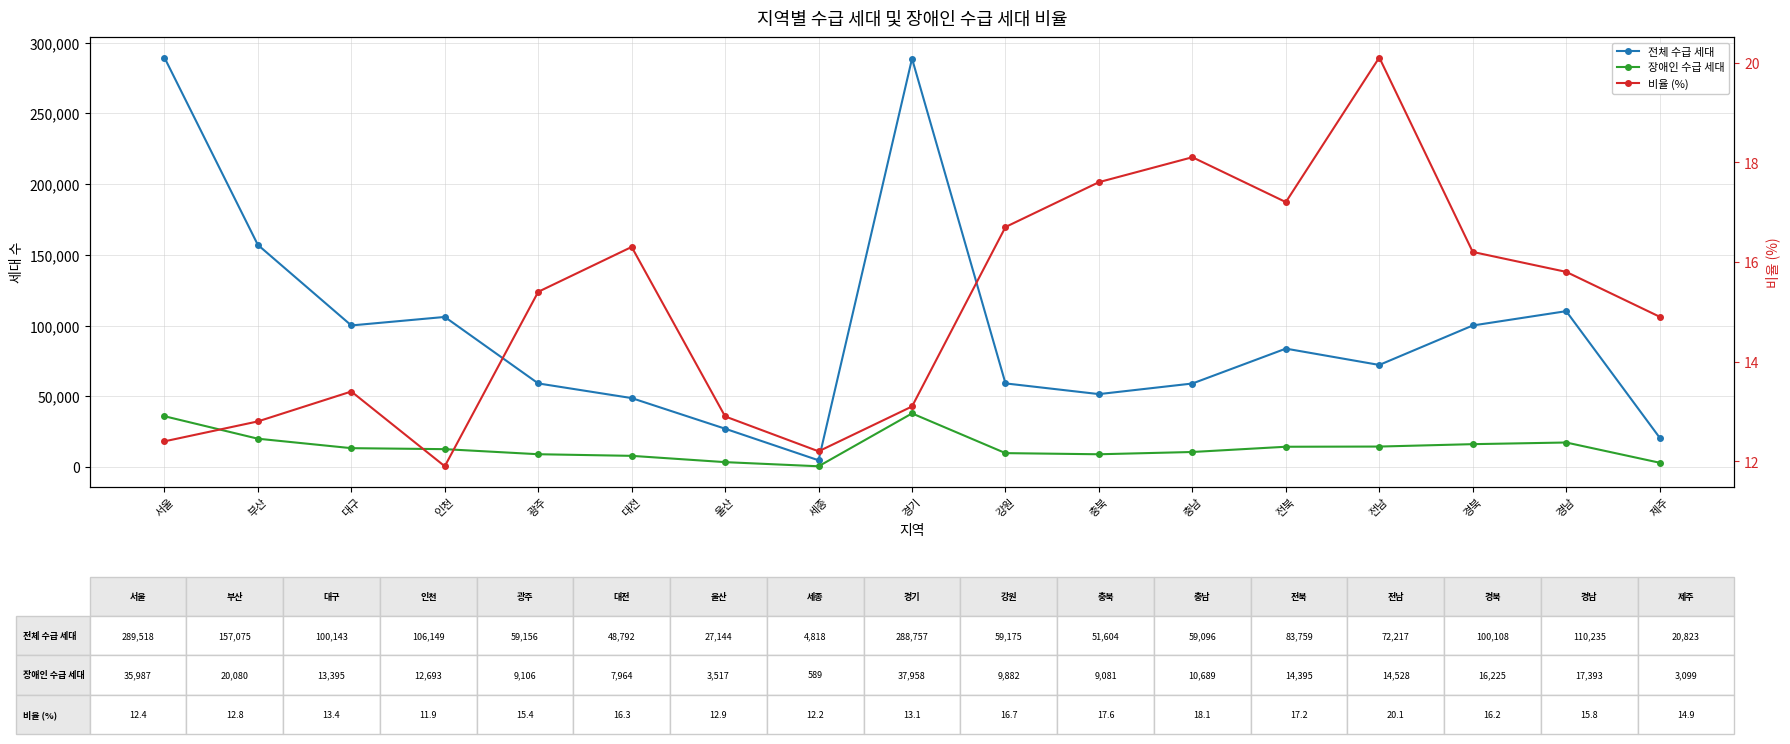

How many series are shown in this chart?

3